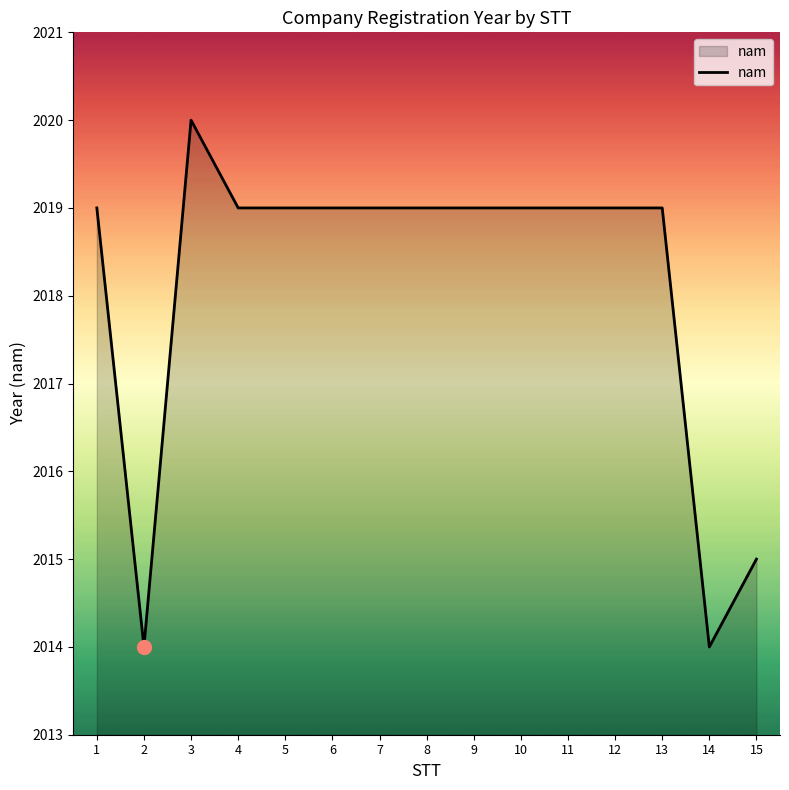

What is the sum of the values at 1 and 8?

4038